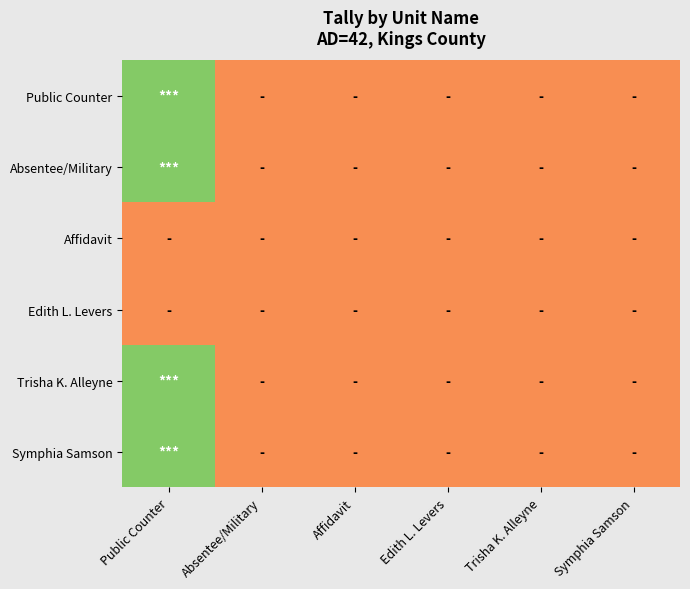

Between Trisha K. Alleyne and Absentee/Military, which is larger?

Trisha K. Alleyne